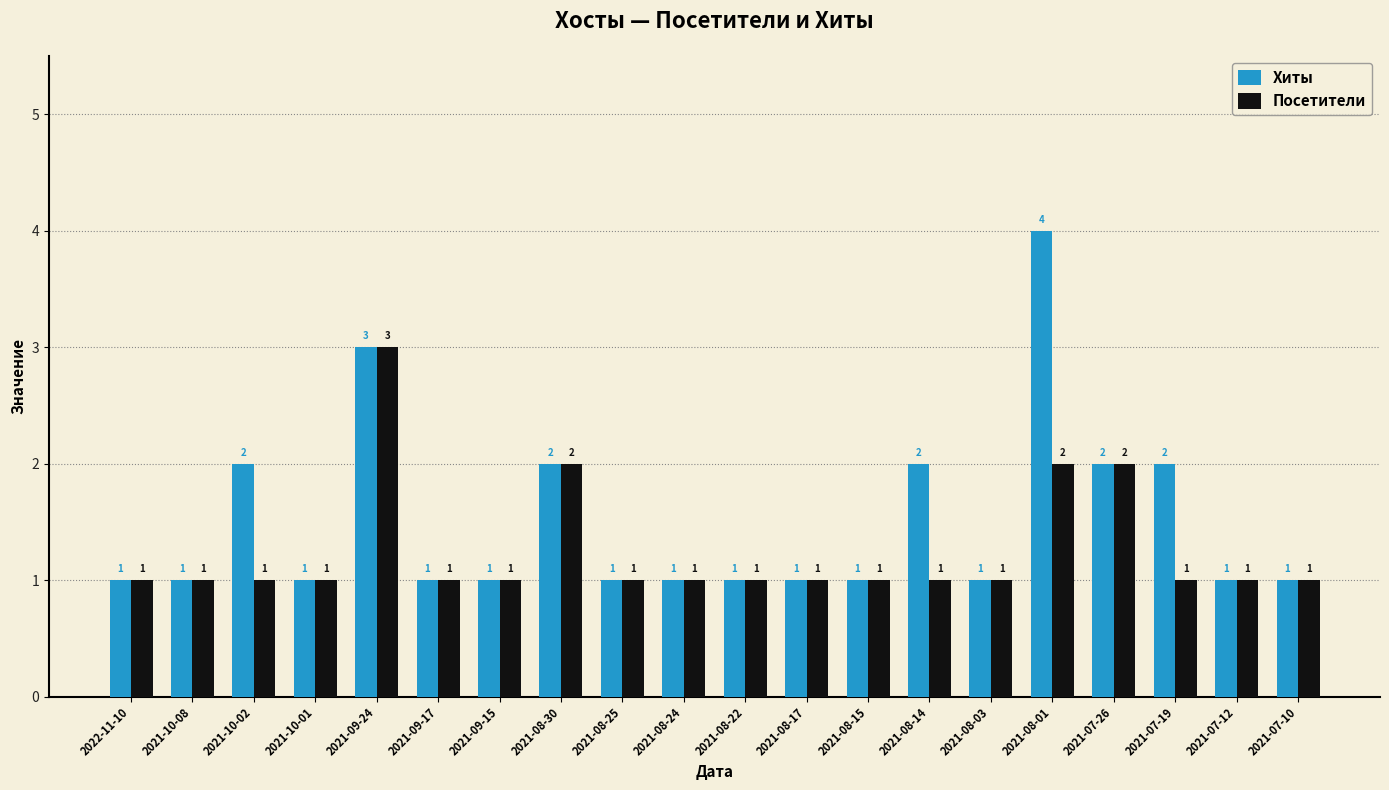

The value of Посетители at 2021-08-30 is 3. True or false?

False